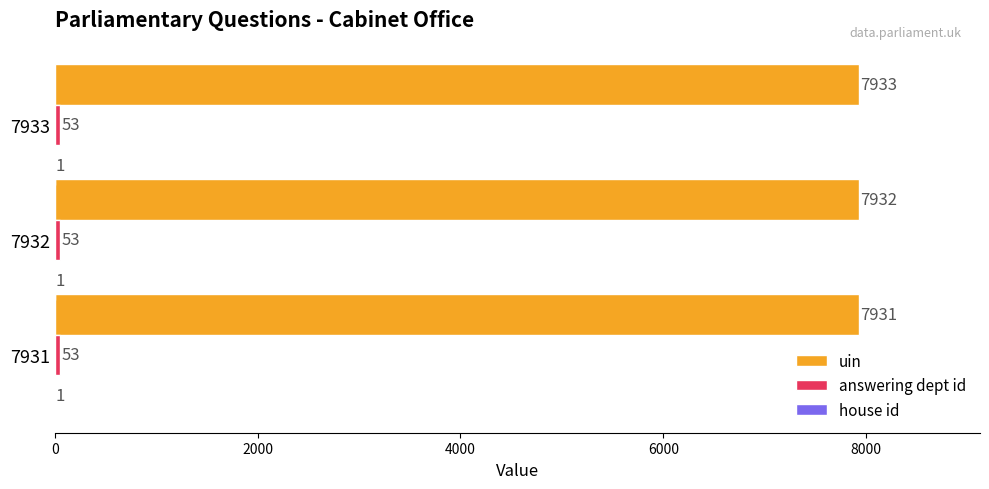

What is the sum of the uin values at 7933 and 7931?

15864